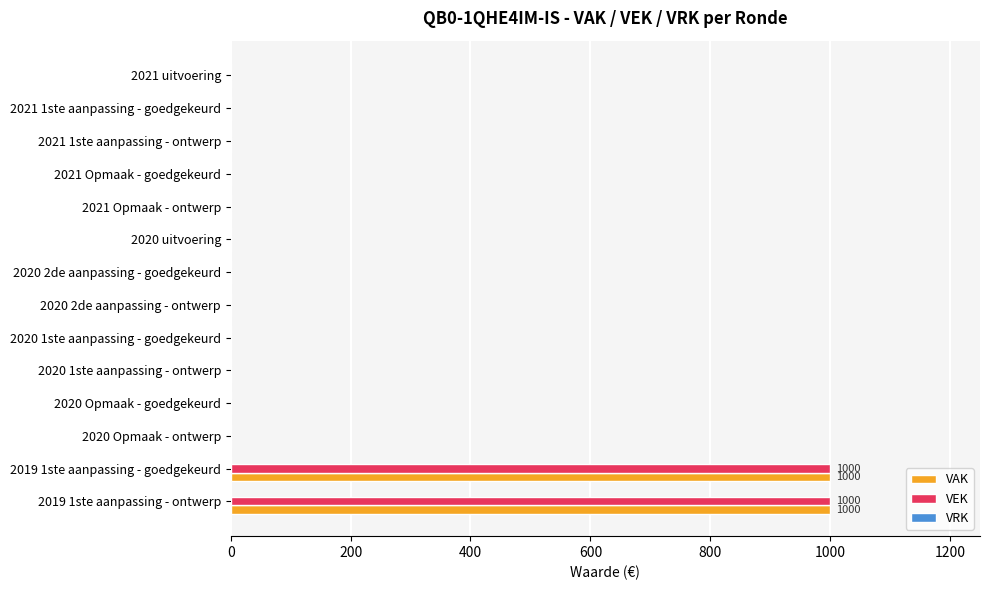

The value of VAK at 2021 uitvoering is 0. True or false?

True